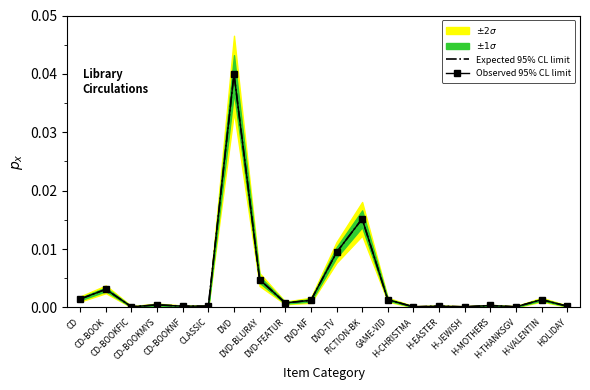

How many interior local peaks does the Expected 95% CL limit series have?

7